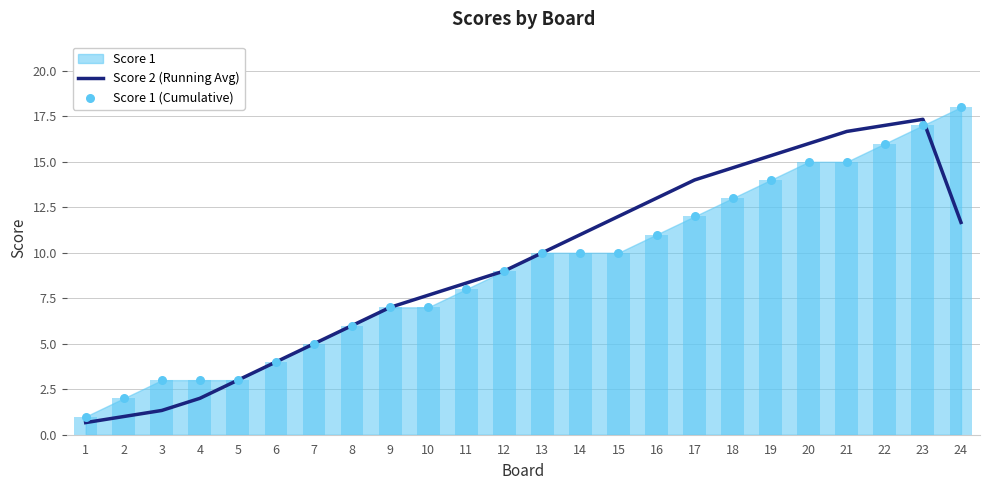

Which series reaches the minimum Y coordinate?

Score 2 (Running Avg)